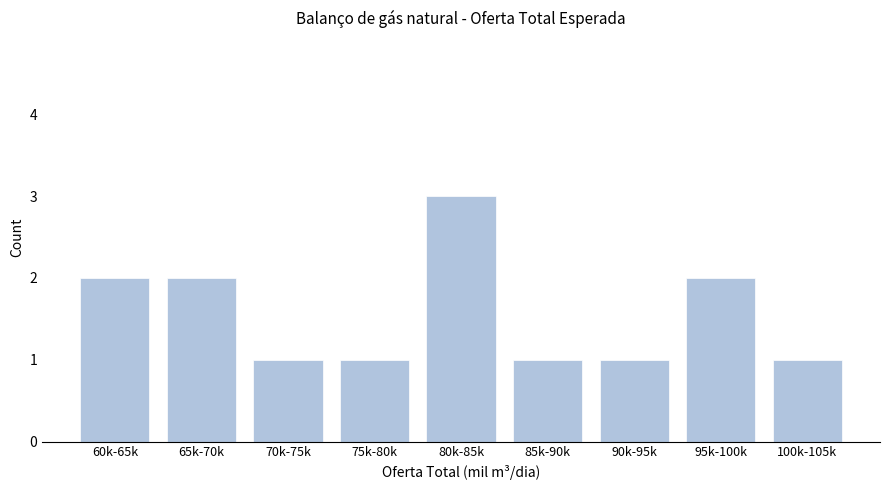

Reading left to right, transcribe all the data shown in this chart.

60k-65k=2	65k-70k=2	70k-75k=1	75k-80k=1	80k-85k=3	85k-90k=1	90k-95k=1	95k-100k=2	100k-105k=1